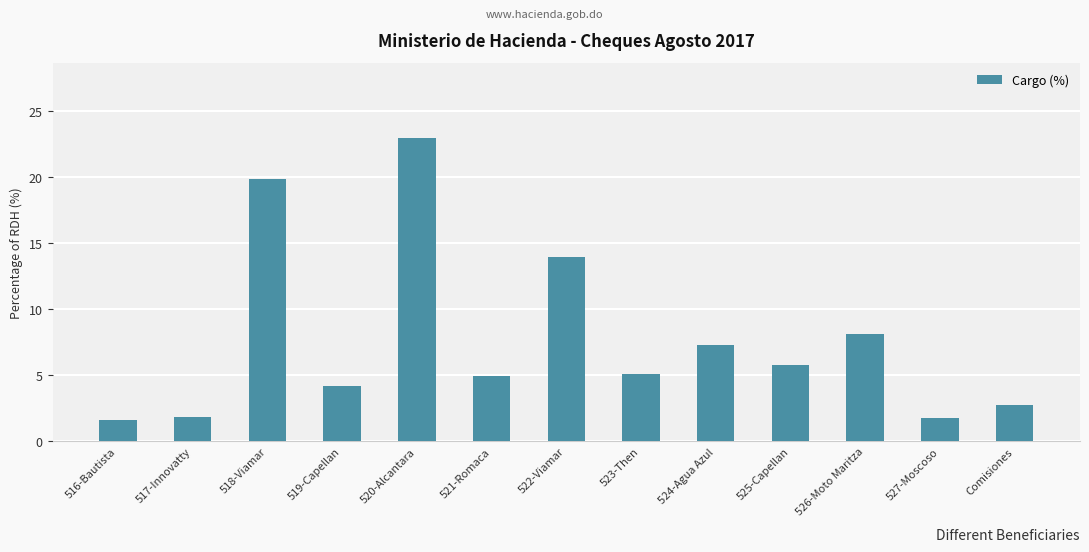

Count the number of categories in the chart.

13